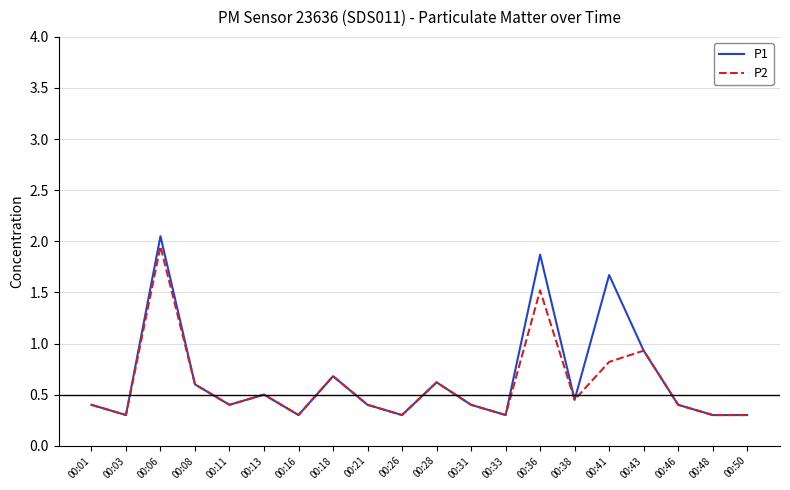

What is the sum of the P2 values at 00:38 and 00:26?

0.8